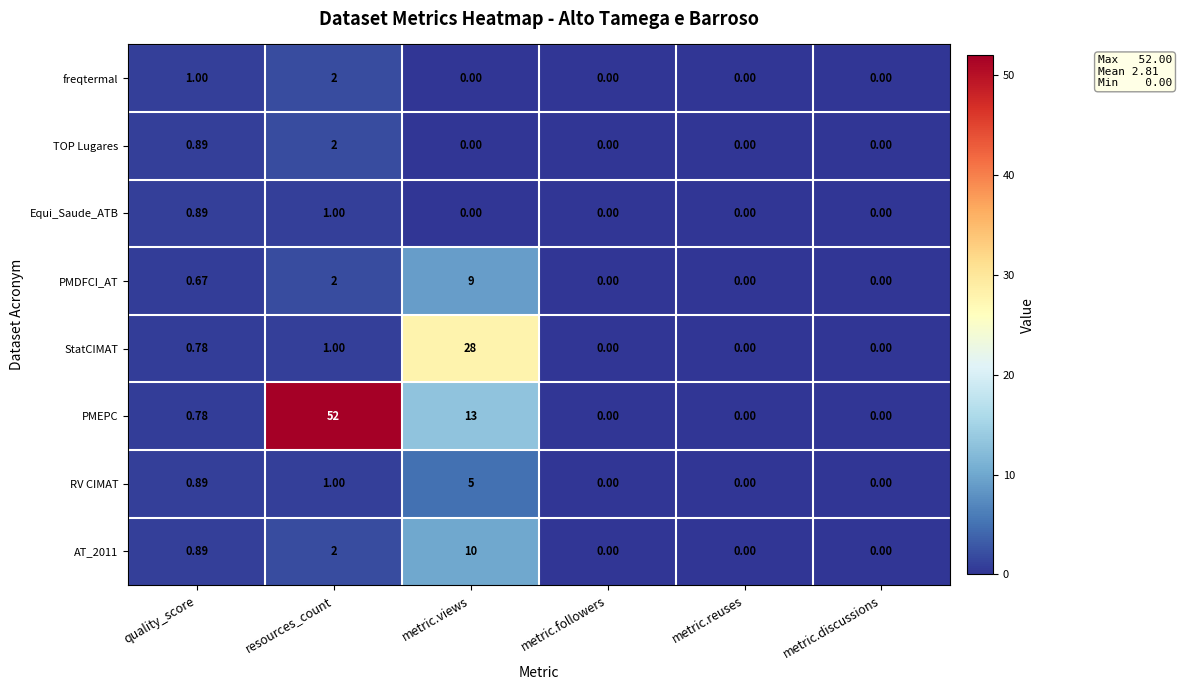

At which label does AT_2011 reach its peak?

metric.views